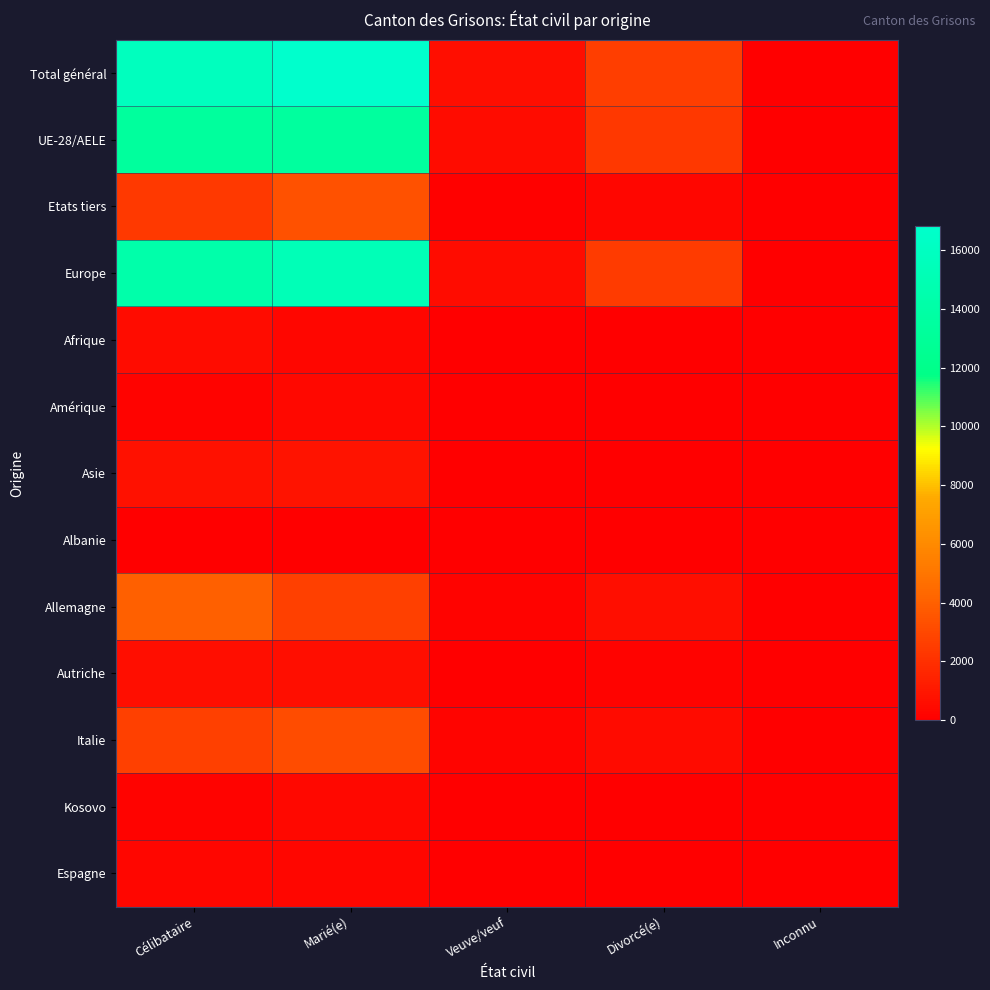

Reading left to right, transcribe all the data shown in this chart.

Total général: Célibataire=15785	Marié(e)=16812	Veuve/veuf=624	Divorcé(e)=2577	Inconnu=6
UE-28/AELE: Célibataire=13373	Marié(e)=13428	Veuve/veuf=531	Divorcé(e)=2314	Inconnu=4
Etats tiers: Célibataire=2412	Marié(e)=3384	Veuve/veuf=93	Divorcé(e)=263	Inconnu=2
Europe: Célibataire=14299	Marié(e)=15288	Veuve/veuf=587	Divorcé(e)=2459	Inconnu=4
Afrique: Célibataire=572	Marié(e)=281	Veuve/veuf=6	Divorcé(e)=34	Inconnu=1
Amérique: Célibataire=148	Marié(e)=366	Veuve/veuf=14	Divorcé(e)=38	Inconnu=1
Asie: Célibataire=735	Marié(e)=847	Veuve/veuf=17	Divorcé(e)=46	Inconnu=0
Albanie: Célibataire=0	Marié(e)=7	Veuve/veuf=0	Divorcé(e)=0	Inconnu=0
Allemagne: Célibataire=3956	Marié(e)=2668	Veuve/veuf=140	Divorcé(e)=649	Inconnu=3
Autriche: Célibataire=626	Marié(e)=605	Veuve/veuf=30	Divorcé(e)=176	Inconnu=0
Italie: Célibataire=2673	Marié(e)=3188	Veuve/veuf=240	Divorcé(e)=520	Inconnu=0
Kosovo: Célibataire=195	Marié(e)=390	Veuve/veuf=8	Divorcé(e)=9	Inconnu=0
Espagne: Célibataire=279	Marié(e)=271	Veuve/veuf=11	Divorcé(e)=62	Inconnu=0